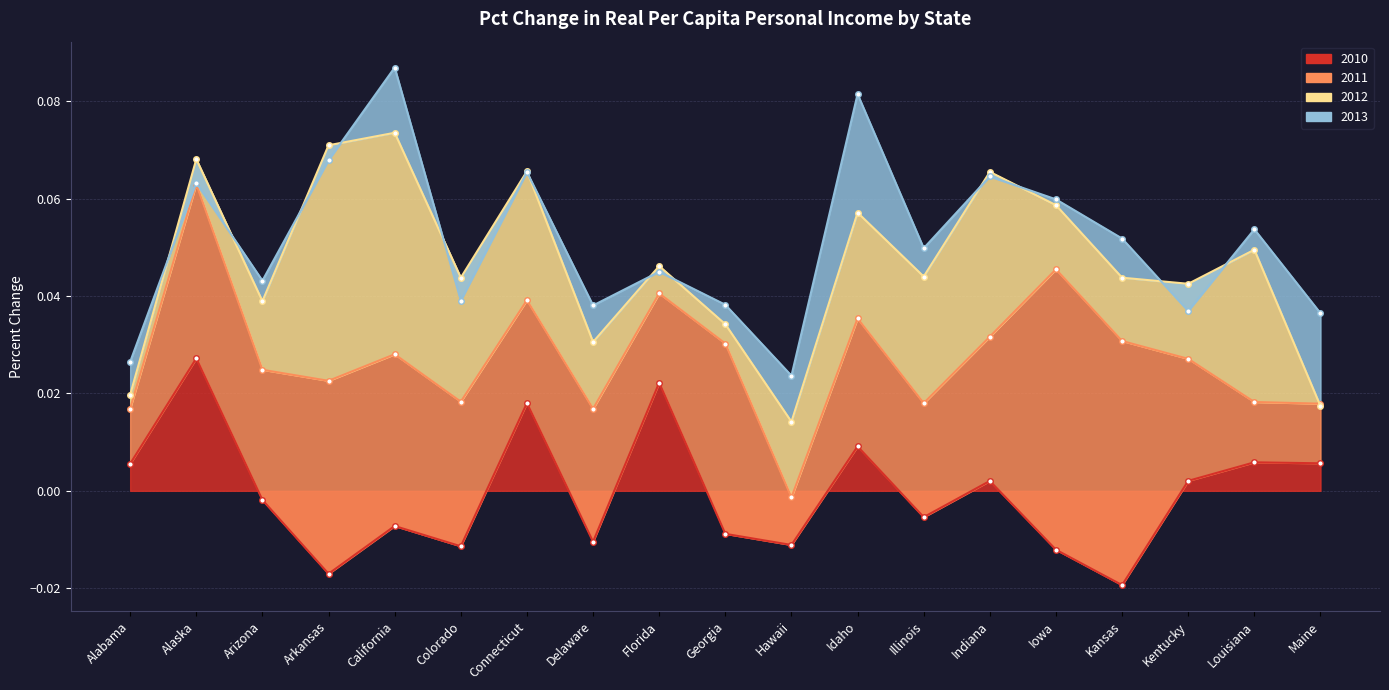

Is the value of 2012 at Louisiana greater than the value of 2010 at Colorado?

Yes